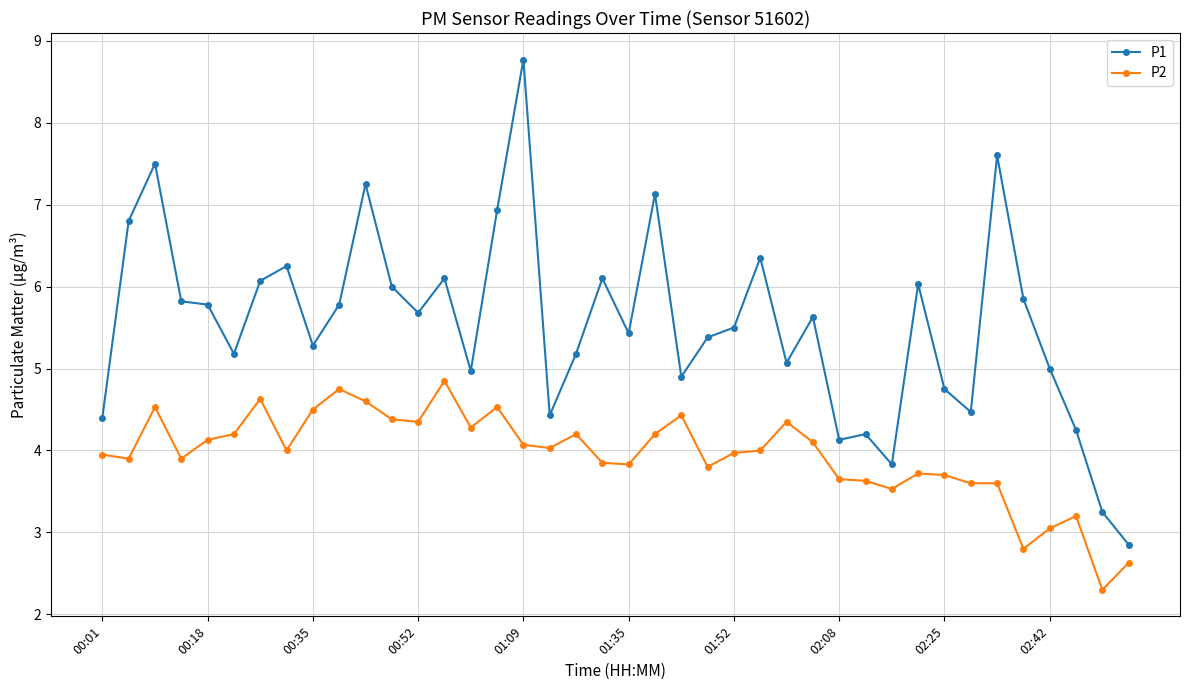

What is the maximum value shown in the chart?

8.8